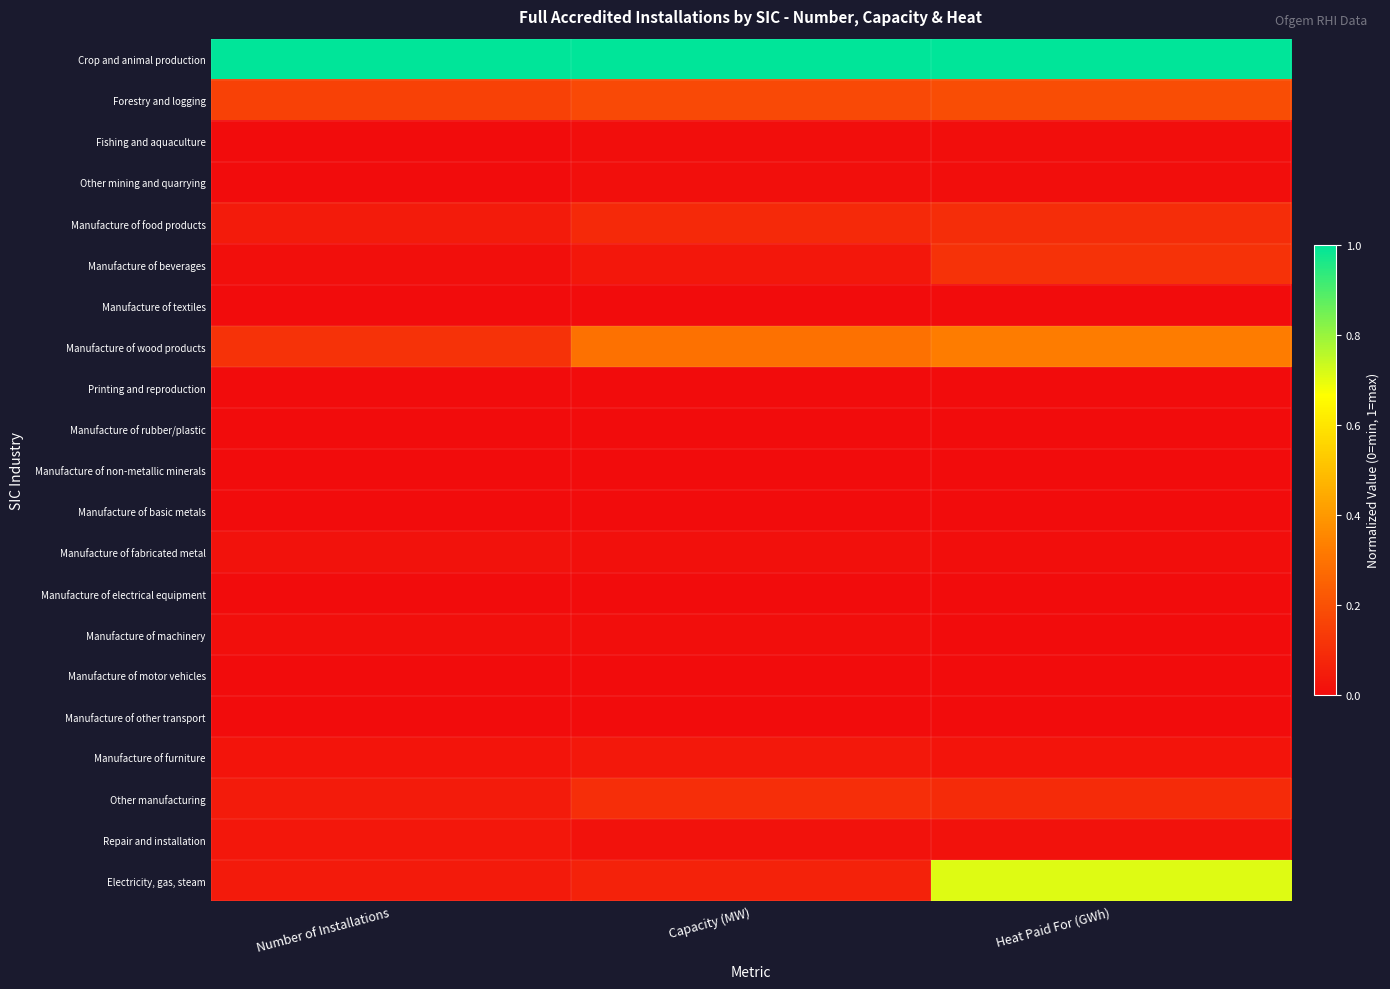

Reading right to left, extract all data points from this chart.

Crop and animal production: Heat Paid For (GWh)=1.0	Capacity (MW)=1.0	Number of Installations=1.0
Forestry and logging: Heat Paid For (GWh)=0.2	Capacity (MW)=0.2	Number of Installations=0.2
Fishing and aquaculture: Heat Paid For (GWh)=0.0	Capacity (MW)=0.0	Number of Installations=0.0
Other mining and quarrying: Heat Paid For (GWh)=0.0	Capacity (MW)=0.0	Number of Installations=0.0
Manufacture of food products: Heat Paid For (GWh)=0.1	Capacity (MW)=0.1	Number of Installations=0.0
Manufacture of beverages: Heat Paid For (GWh)=0.1	Capacity (MW)=0.0	Number of Installations=0.0
Manufacture of textiles: Heat Paid For (GWh)=0.0	Capacity (MW)=0.0	Number of Installations=0.0
Manufacture of wood products: Heat Paid For (GWh)=0.3	Capacity (MW)=0.3	Number of Installations=0.1
Printing and reproduction: Heat Paid For (GWh)=0.0	Capacity (MW)=0.0	Number of Installations=0.0
Manufacture of rubber/plastic: Heat Paid For (GWh)=0.0	Capacity (MW)=0.0	Number of Installations=0.0
Manufacture of non-metallic minerals: Heat Paid For (GWh)=0.0	Capacity (MW)=0.0	Number of Installations=0.0
Manufacture of basic metals: Heat Paid For (GWh)=0.0	Capacity (MW)=0.0	Number of Installations=0.0
Manufacture of fabricated metal: Heat Paid For (GWh)=0.0	Capacity (MW)=0.0	Number of Installations=0.0
Manufacture of electrical equipment: Heat Paid For (GWh)=0.0	Capacity (MW)=0.0	Number of Installations=0.0
Manufacture of machinery: Heat Paid For (GWh)=0.0	Capacity (MW)=0.0	Number of Installations=0.0
Manufacture of motor vehicles: Heat Paid For (GWh)=0.0	Capacity (MW)=0.0	Number of Installations=0.0
Manufacture of other transport: Heat Paid For (GWh)=0.0	Capacity (MW)=0.0	Number of Installations=0.0
Manufacture of furniture: Heat Paid For (GWh)=0.0	Capacity (MW)=0.0	Number of Installations=0.0
Other manufacturing: Heat Paid For (GWh)=0.1	Capacity (MW)=0.1	Number of Installations=0.0
Repair and installation: Heat Paid For (GWh)=0.0	Capacity (MW)=0.0	Number of Installations=0.0
Electricity, gas, steam: Heat Paid For (GWh)=0.7	Capacity (MW)=0.1	Number of Installations=0.0